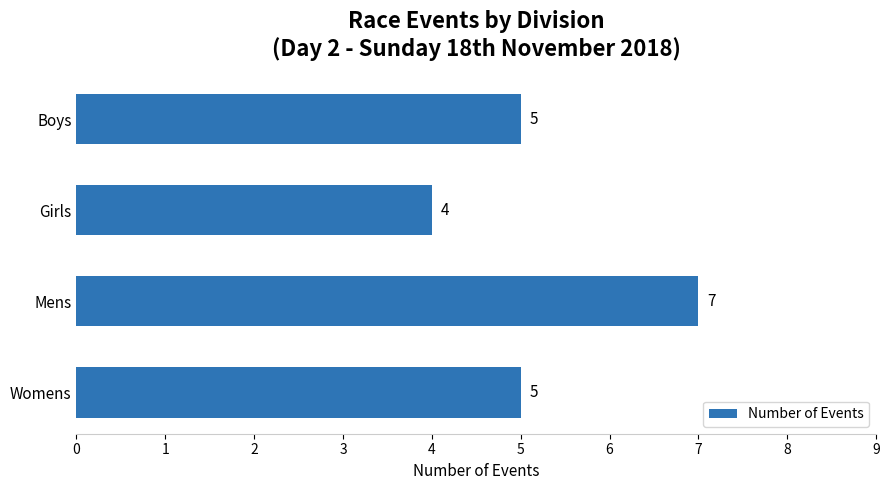

Is it true that the value at Mens is 10?

False